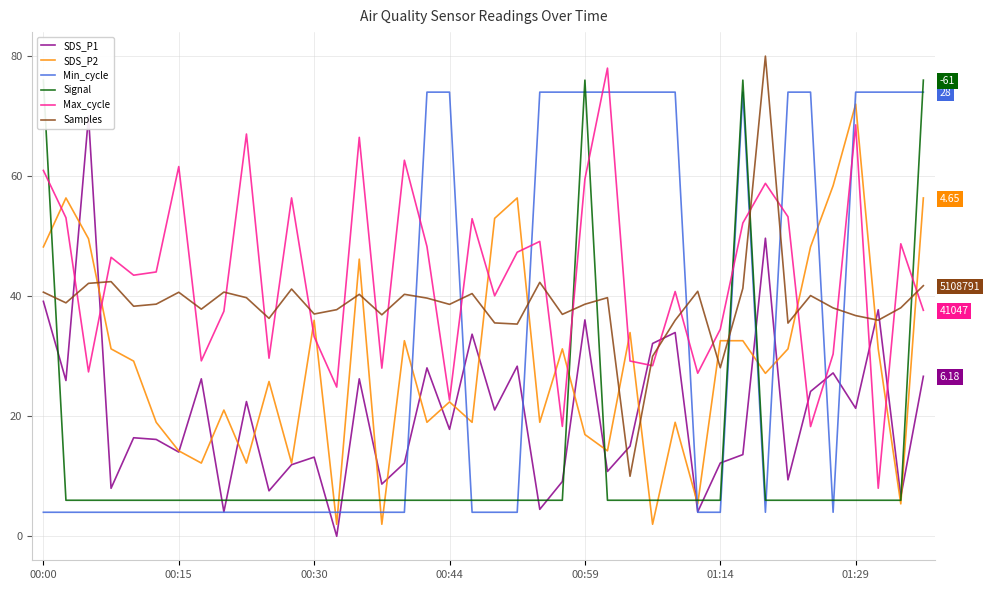

At 38, list the series in order from smallest to largest.

SDS_P2, Signal, SDS_P1, Samples, Max_cycle, Min_cycle